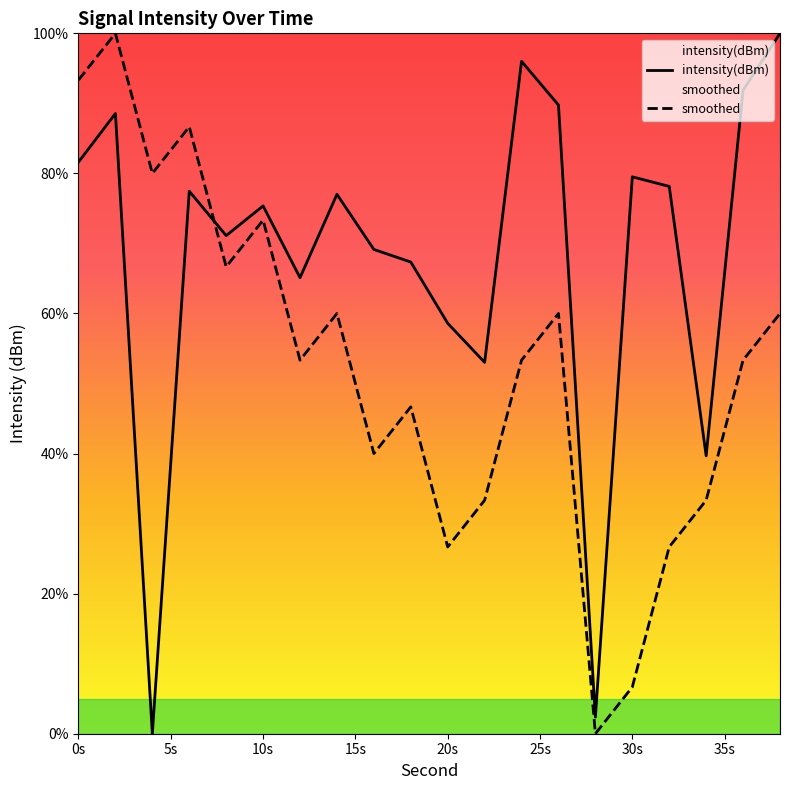

At how many categories does at least one series exceed 92?

4